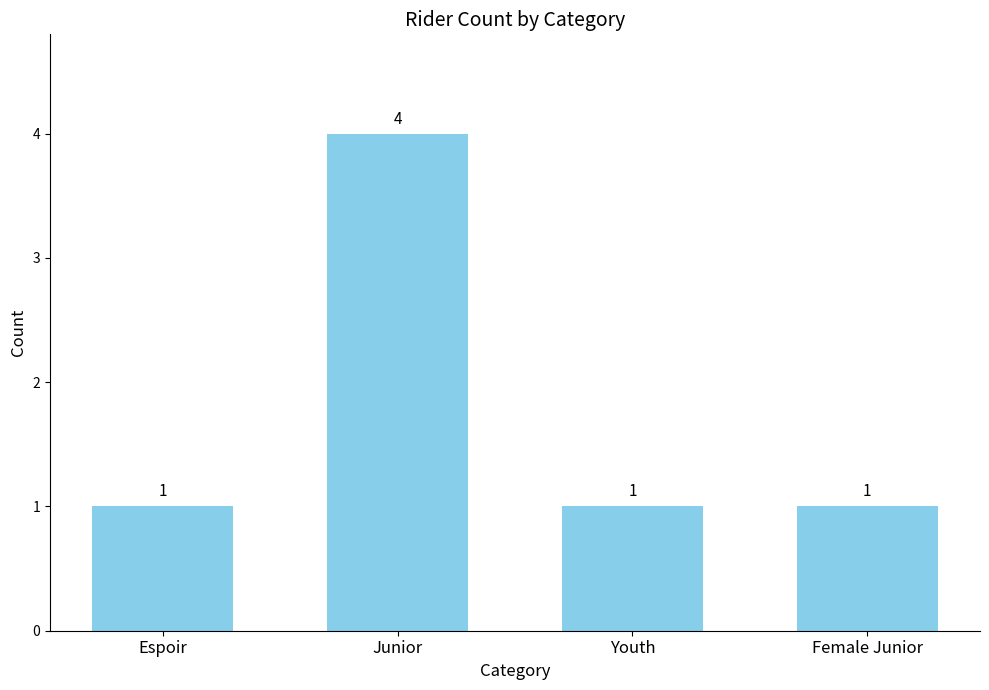

Reading left to right, list all the values displayed in this chart.

Espoir=1	Junior=4	Youth=1	Female Junior=1